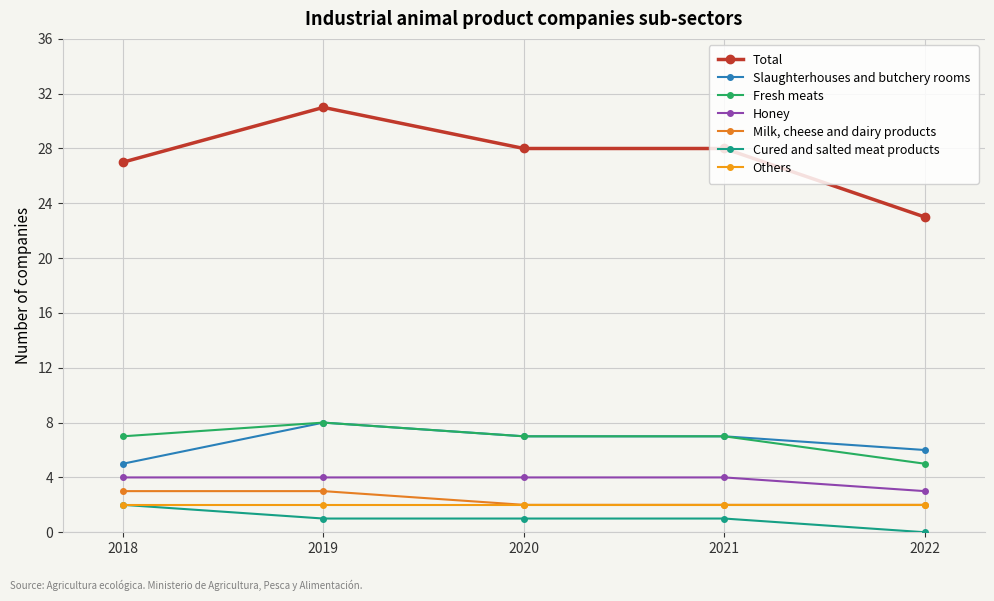

The value of Cured and salted meat products at 2019 is 0. True or false?

False